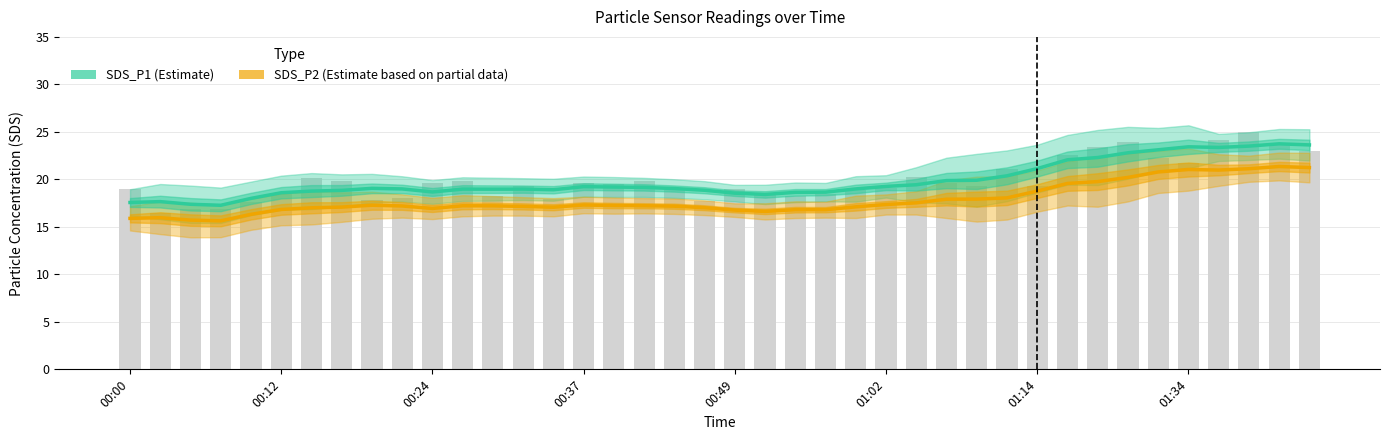

True or false: SDS_P1 (Estimate) has a value of 9.5 at 22.

False